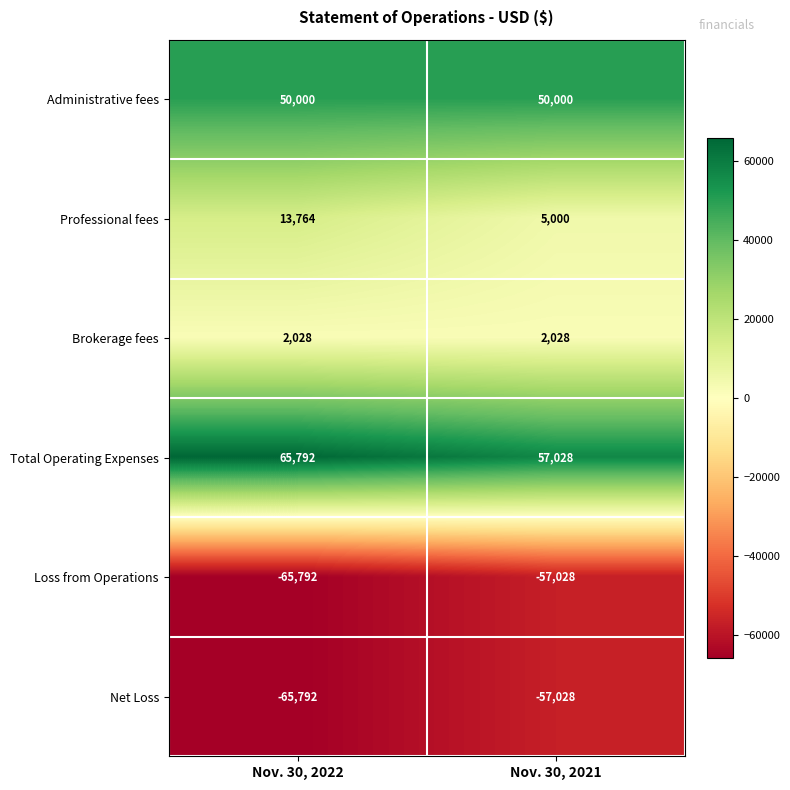

What is the sum of all Professional fees values?

18764